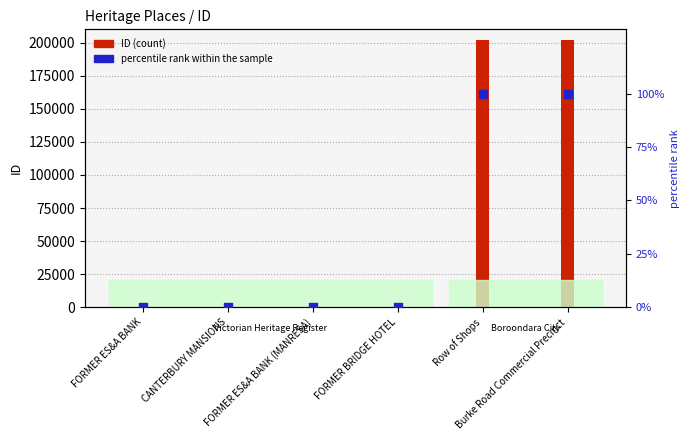

What is the total value across all series at Burke Road Commercial Precinct?

202352.0